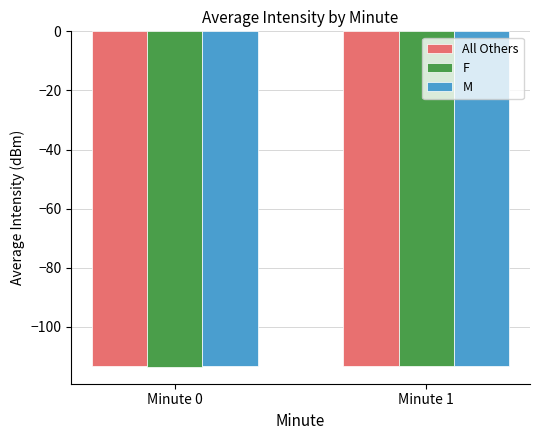

What is the spread (max minus min) of values at Minute 0?

0.4